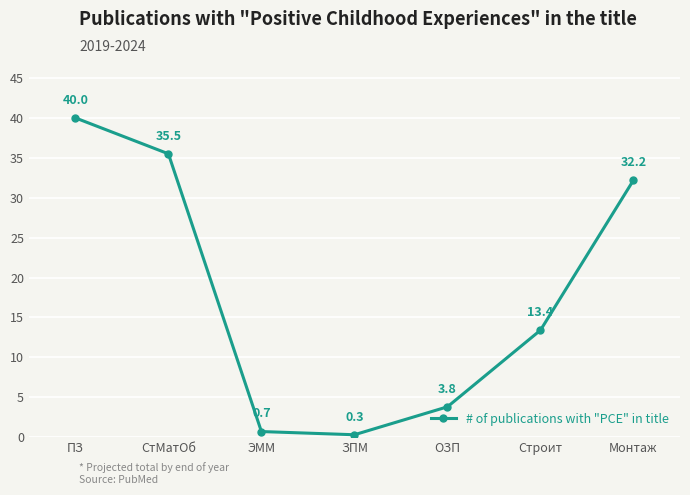

Does the chart display data point markers on the line(s)?

Yes